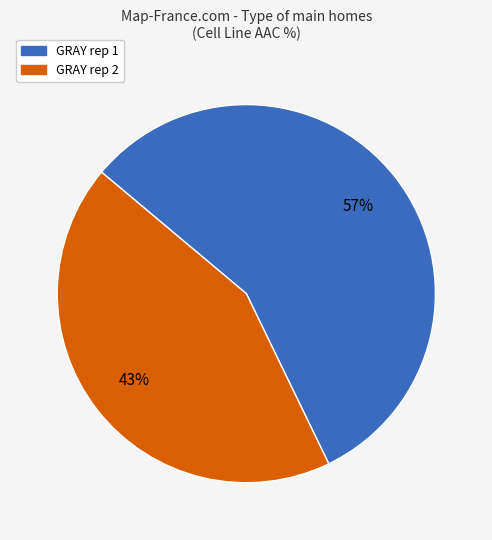

Which slice is the smallest?

GRAY rep 2